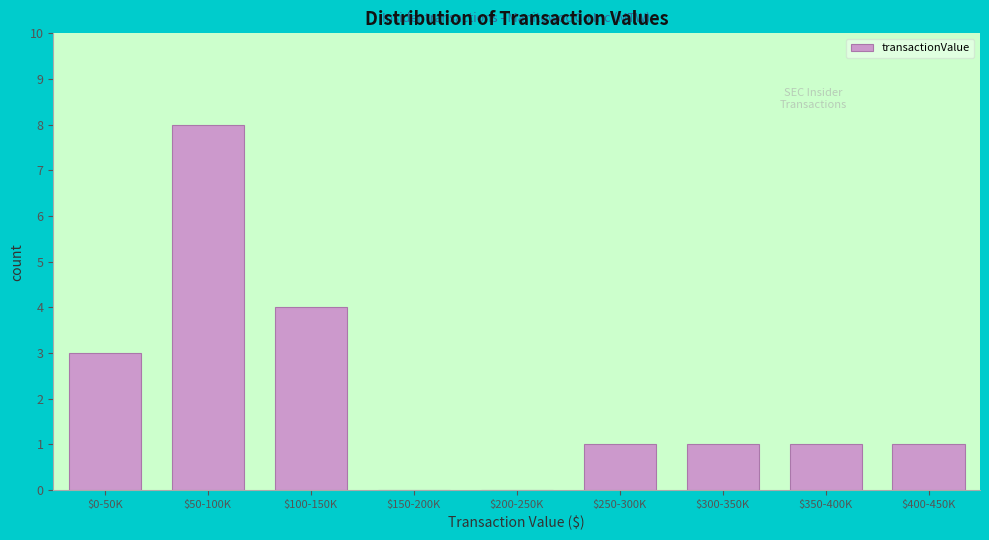

The value at $300-350K is 0. True or false?

False